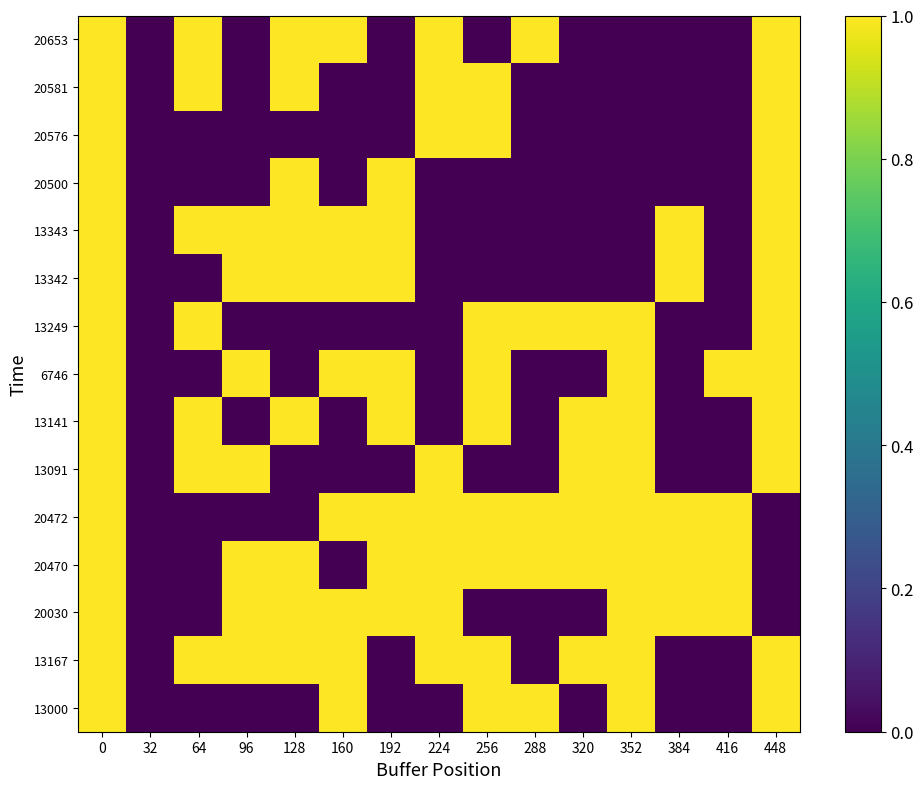

Count the number of data series in this chart.

15